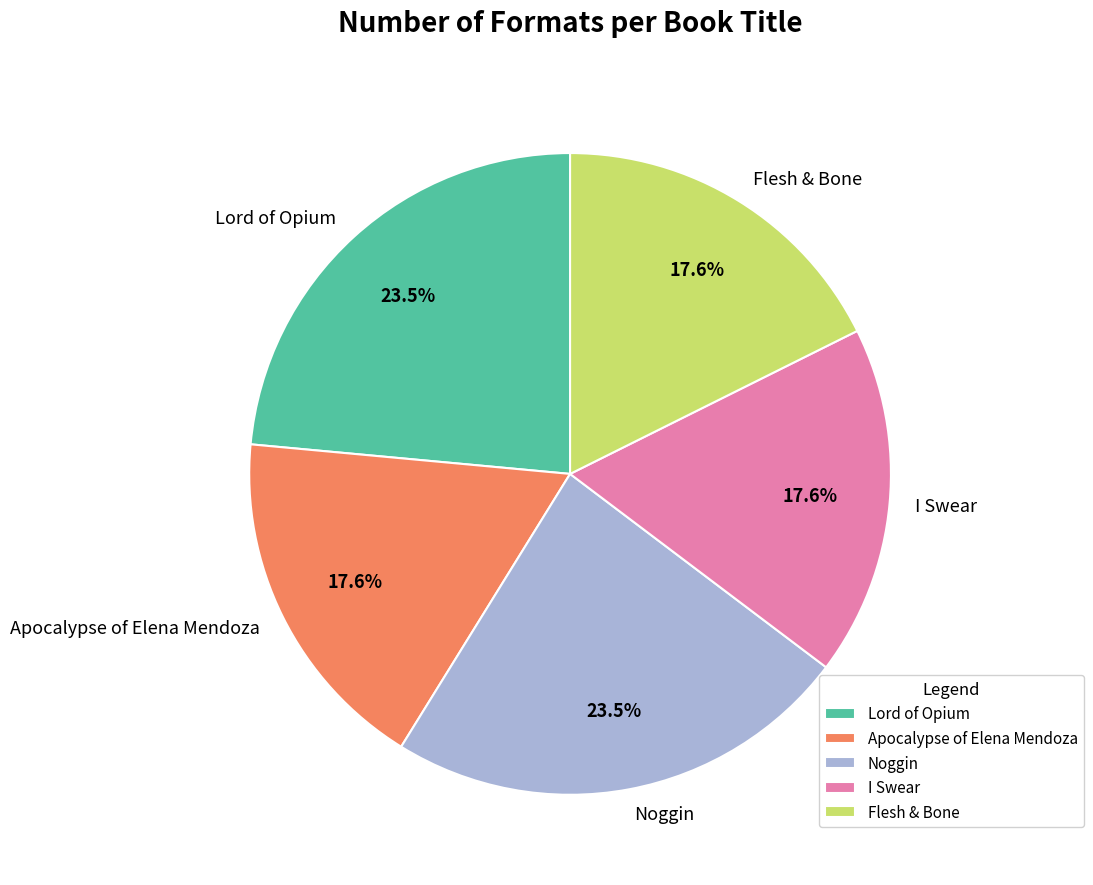

Does any single category account for the majority?

No